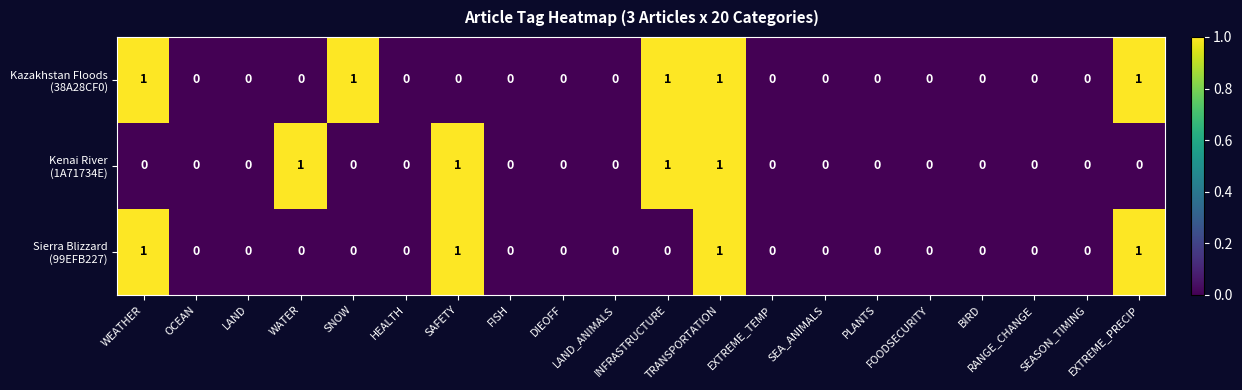

How many series are shown in this chart?

3